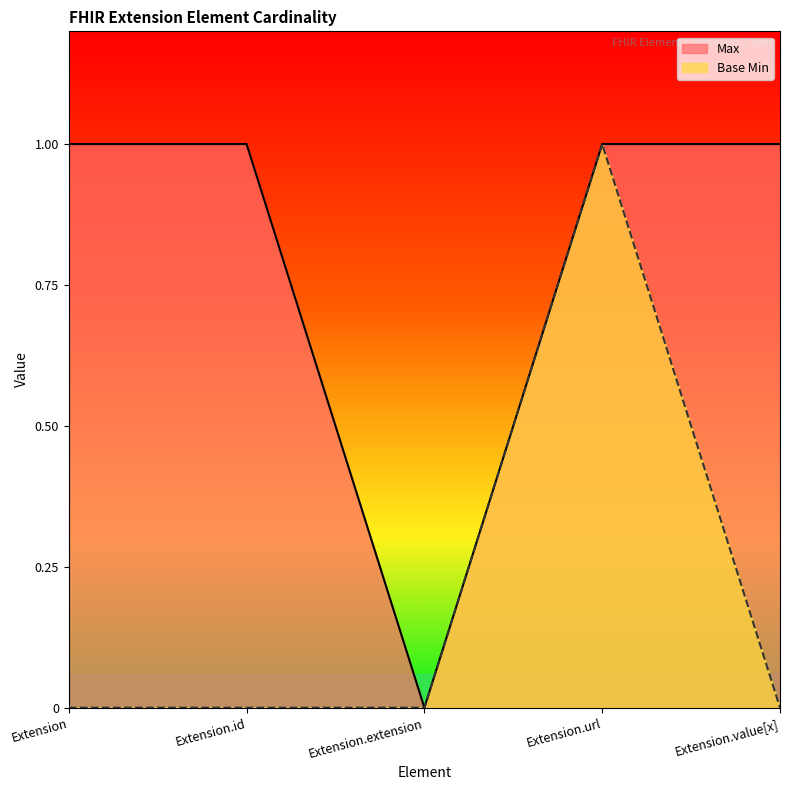

Which label corresponds to the smallest value in the chart?

Extension.extension